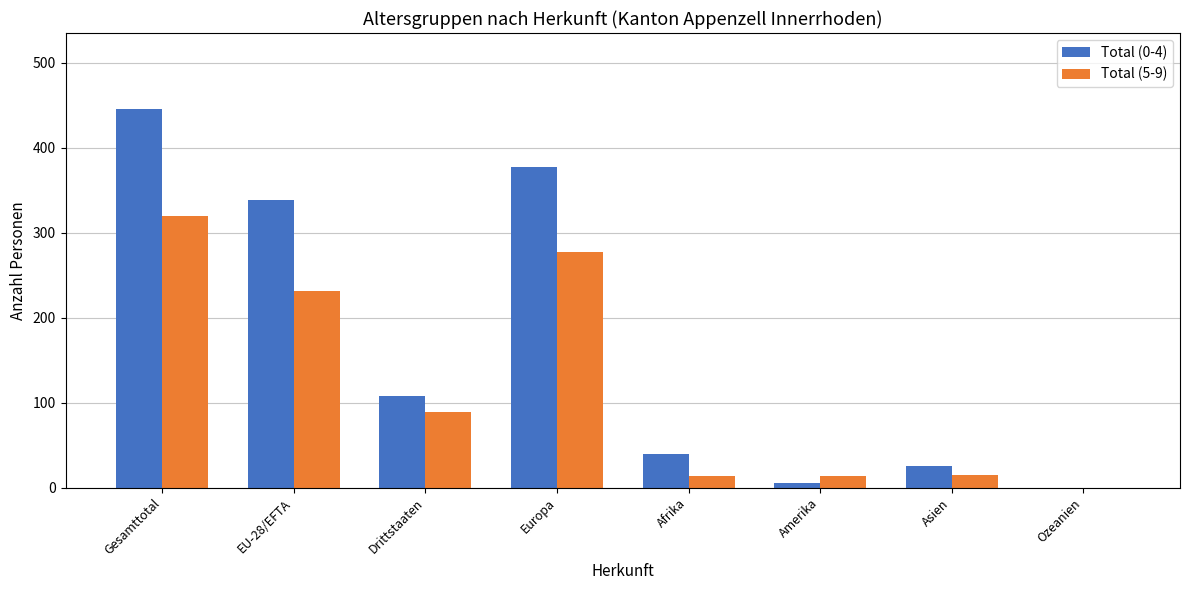

What is the average value of the Total (5-9) series?

120